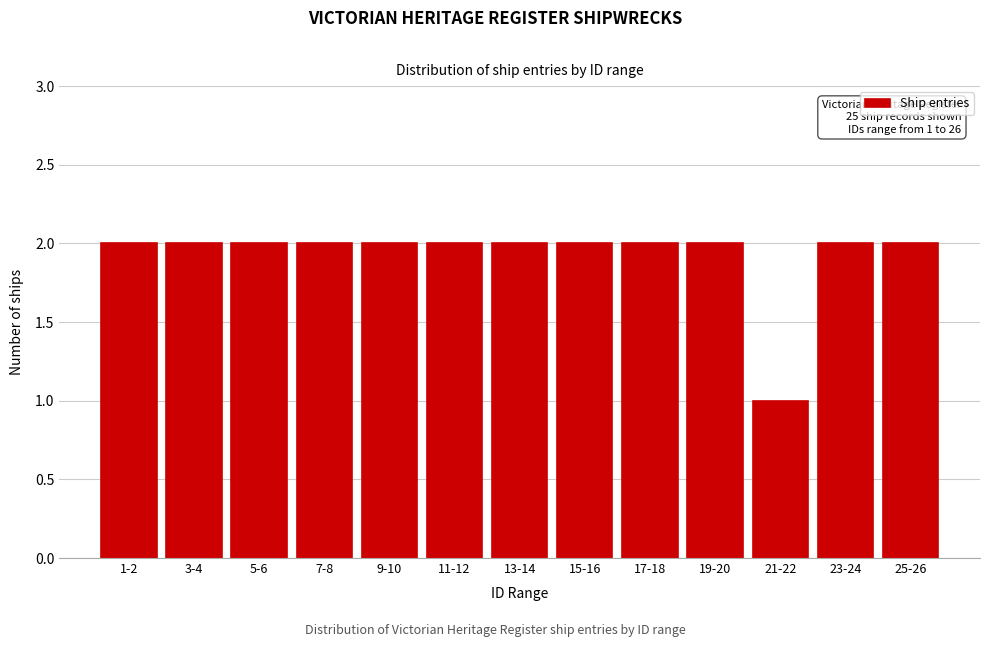

Reading left to right, list all the values displayed in this chart.

2	2	2	2	2	2	2	2	2	2	1	2	2